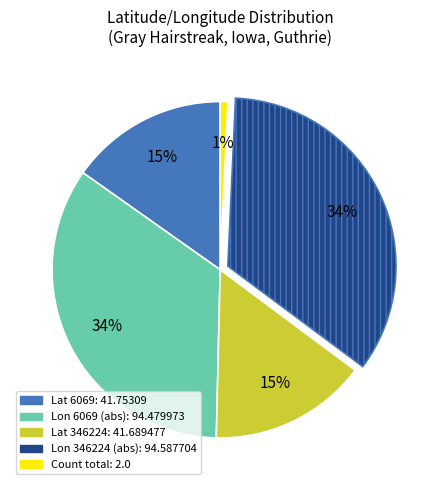

Does any single category account for the majority?

No